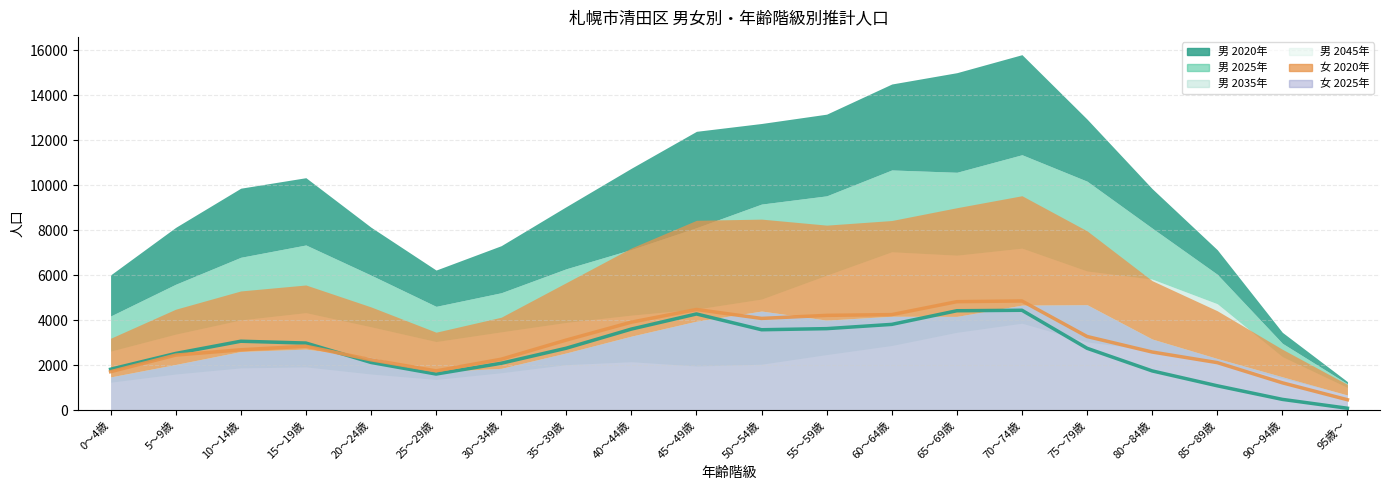

The value of 男 2035年 at 20～24歳 is 2098. True or false?

True